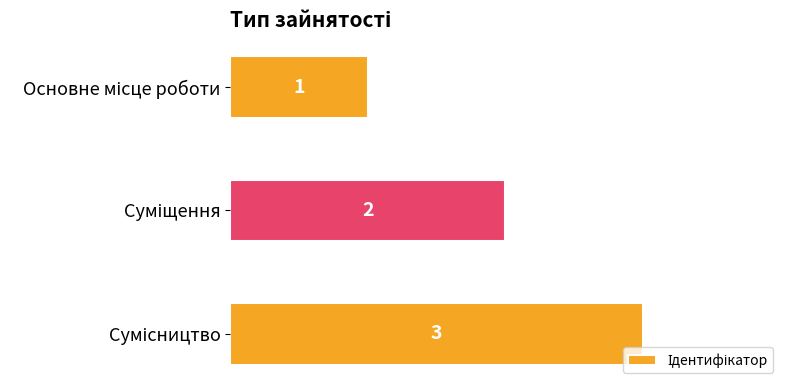

Are the bars horizontal?

Yes